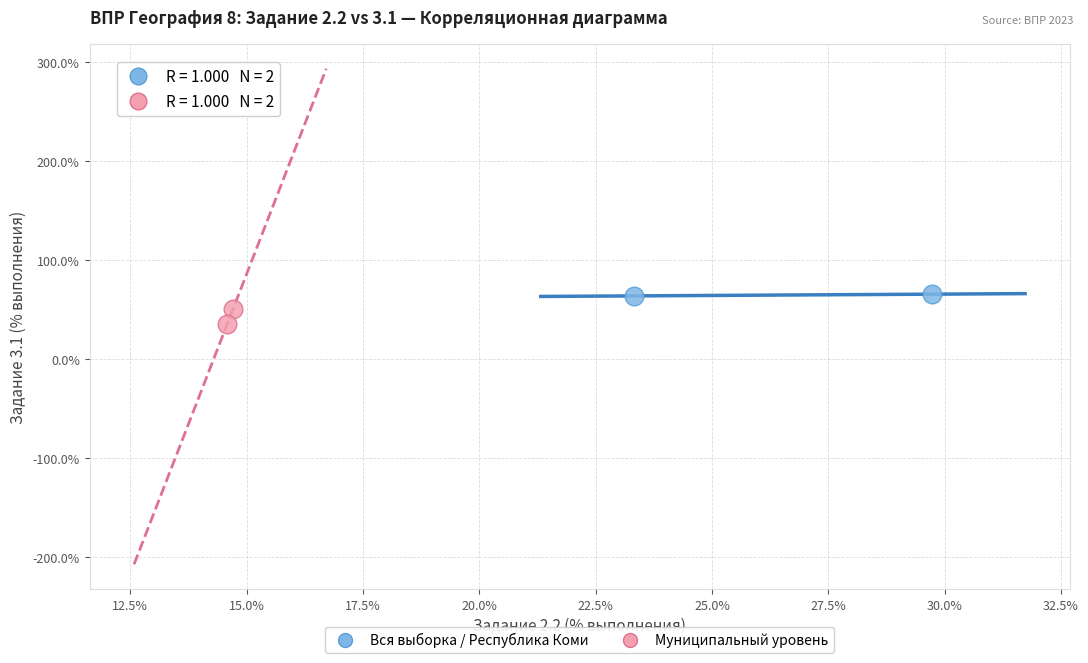

What are all the series names shown in the legend?

Вся выборка / Республика Коми, Муниципальный уровень